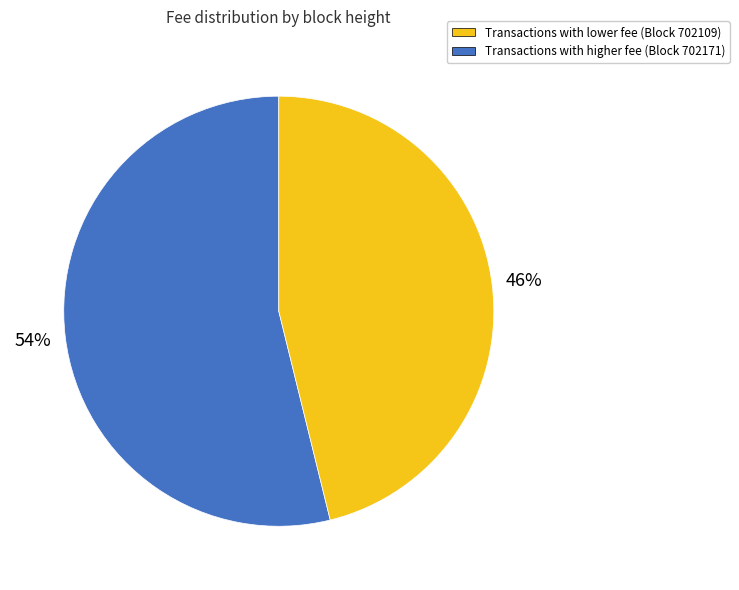

Is there a majority slice in this chart?

Yes